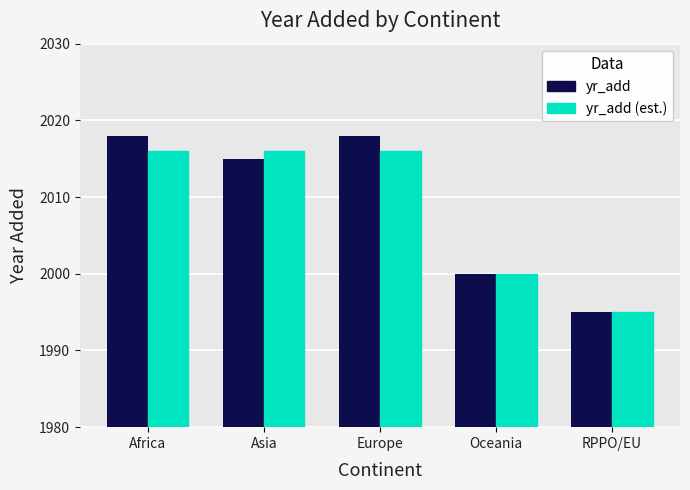

True or false: yr_add has a value of 2939 at Oceania.

False